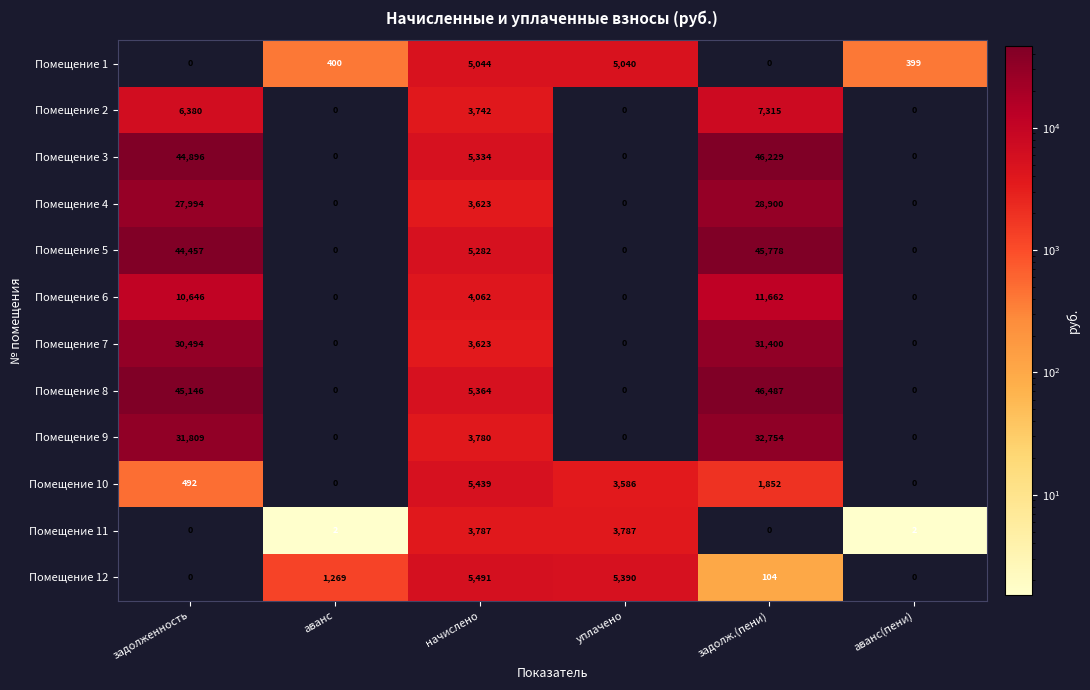

What is the total value across all series at аванс(пени)?

401